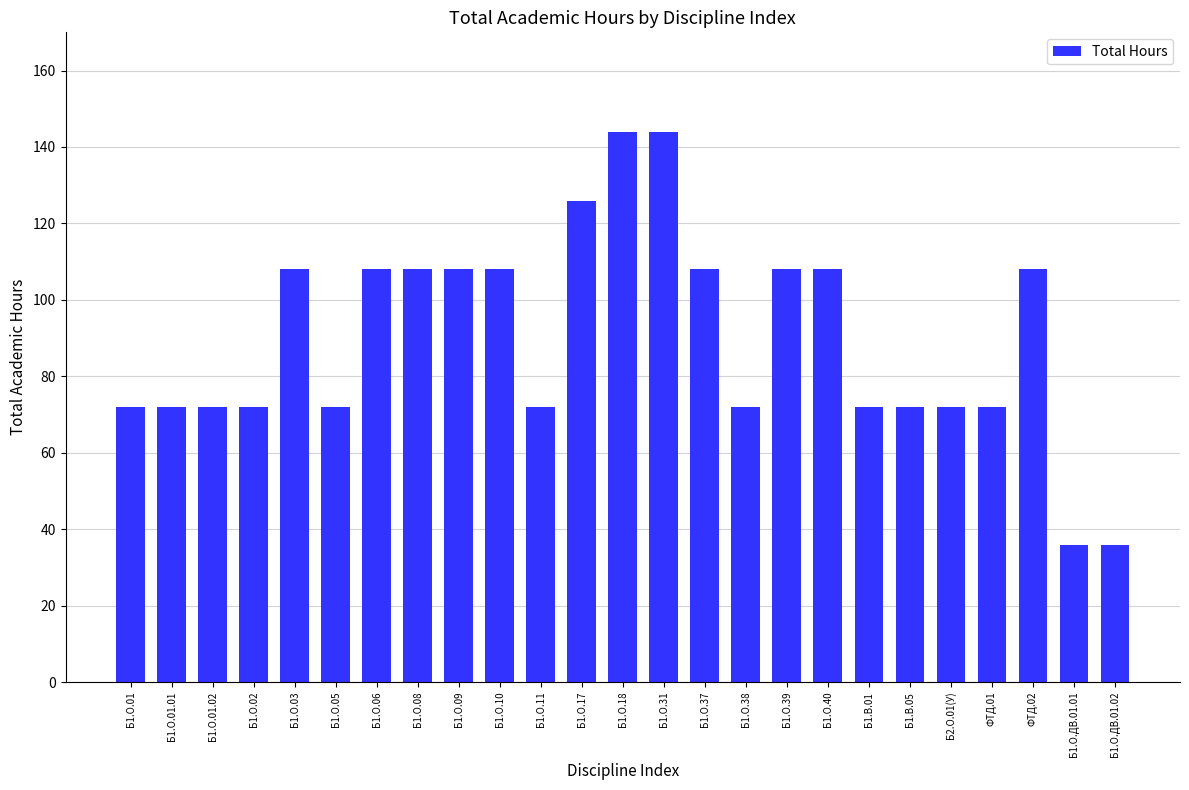

What is the maximum value shown in the chart?

144